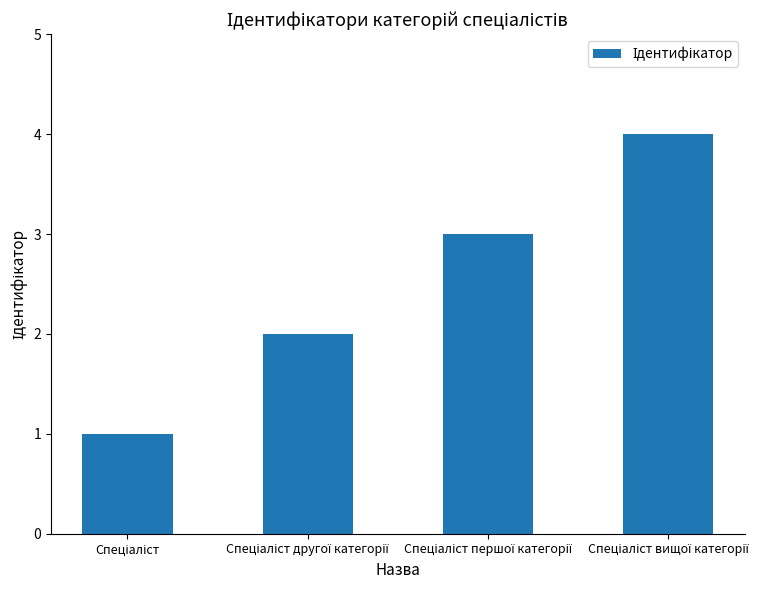

What is the sum of all values?

10